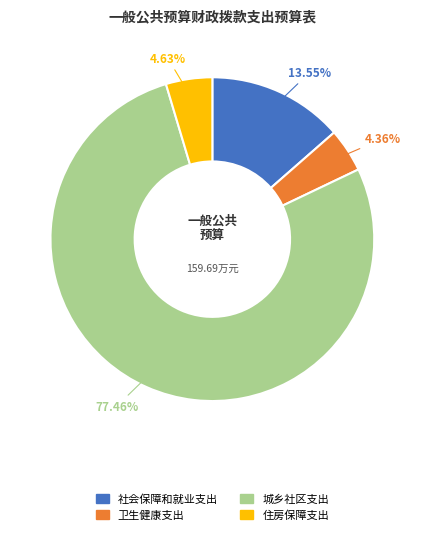

What percentage is the 卫生健康支出 slice, to the nearest percent?

4%